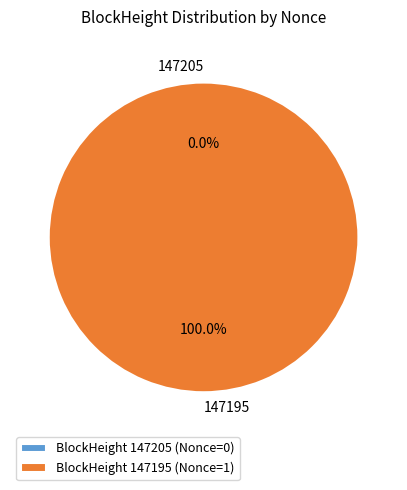

Do 147205 and 147195 together represent more than half of the pie?

Yes